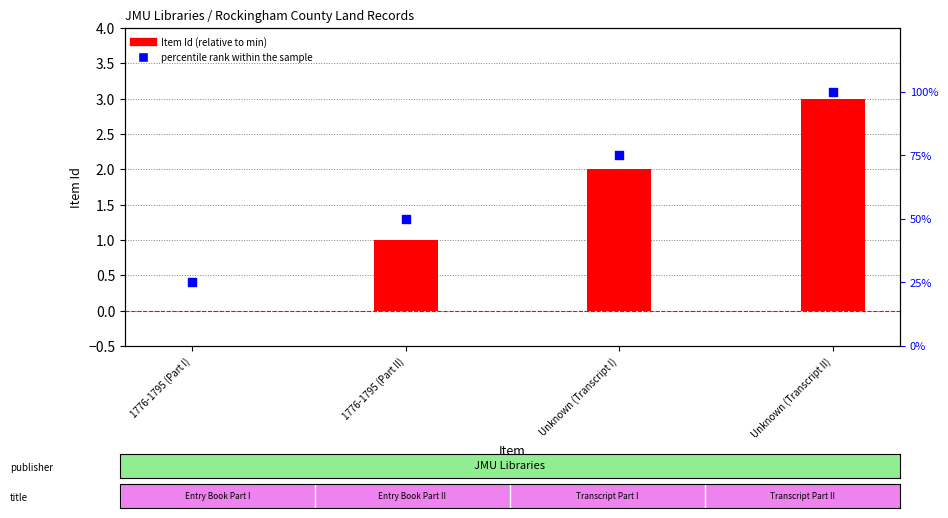

Is the value of percentile rank within the sample at Unknown (Transcript II) greater than the value of Item Id (relative to min) at 1776-1795 (Part II)?

Yes